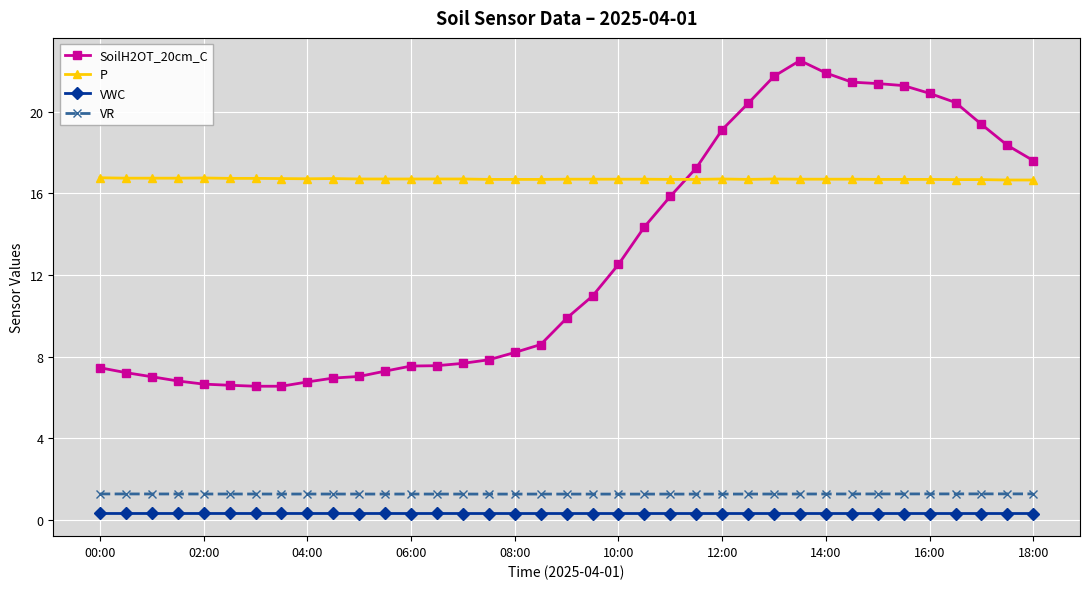

True or false: VWC and VR cross at least once.

False